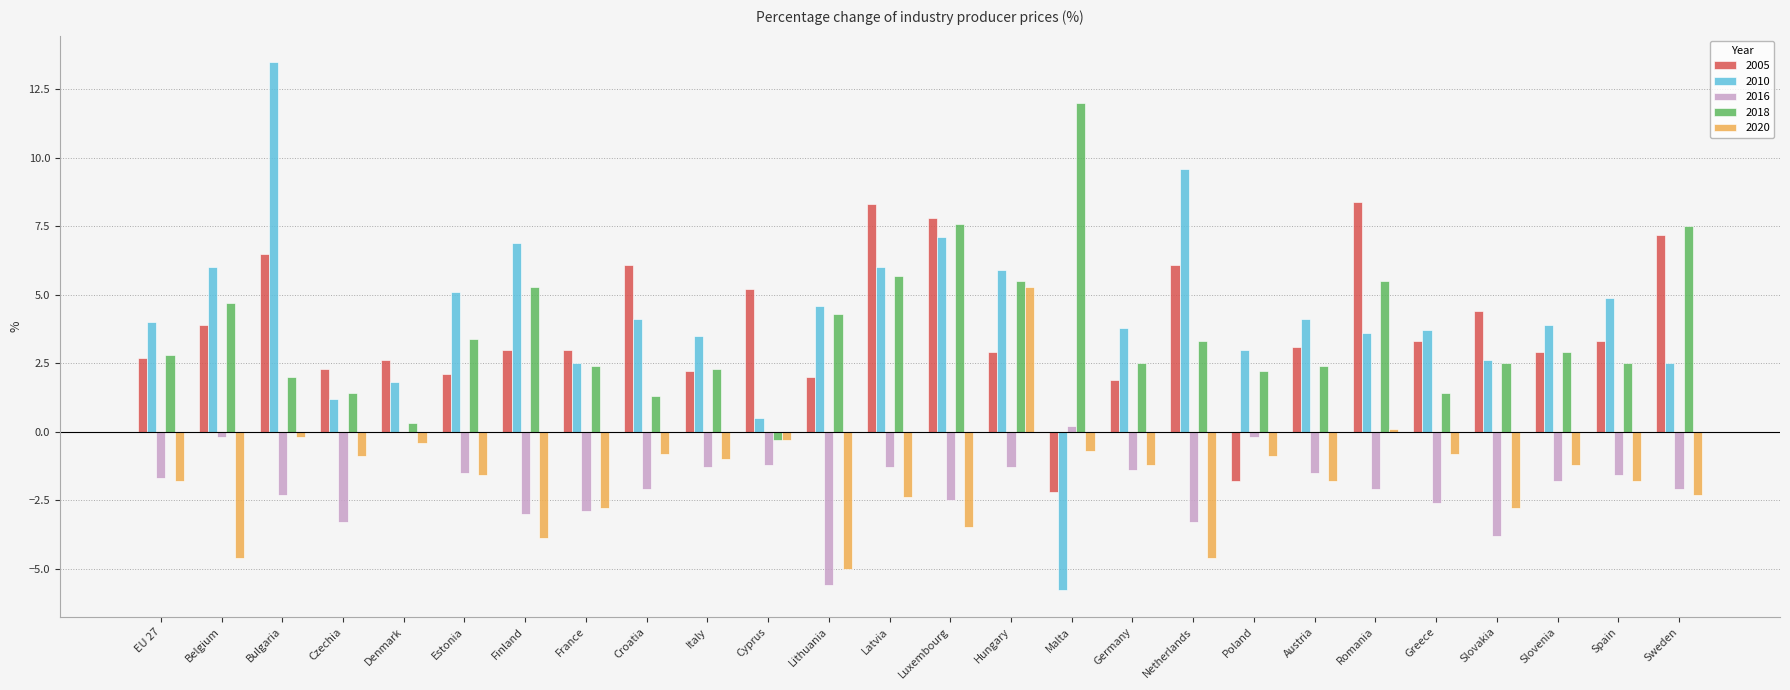

Is it true that 2016 equals -3.1 at Romania?

False